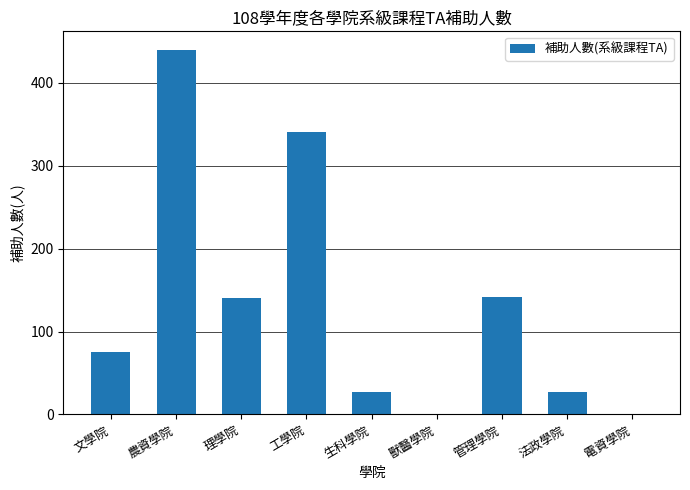

What is the sum of all values?

1193